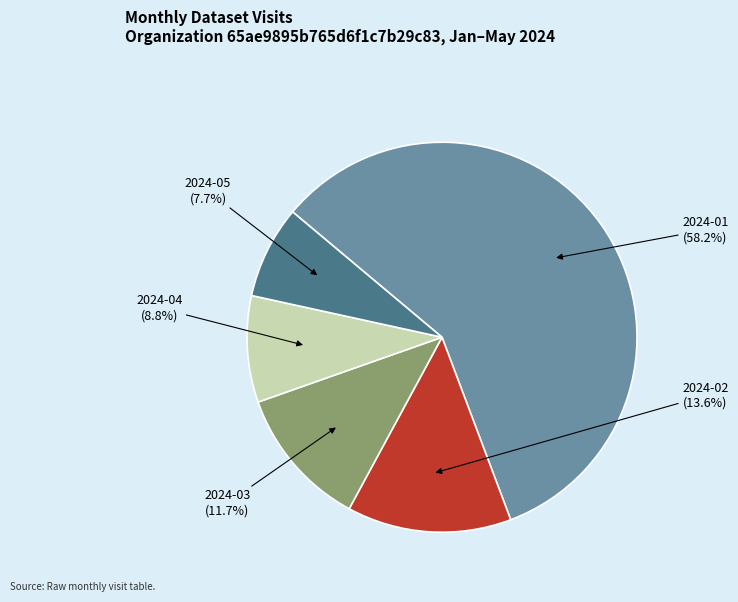

Which slice represents more than half of the pie?

2024-01